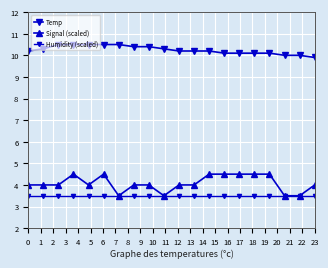

At how many categories does at least one series exceed 9?

20